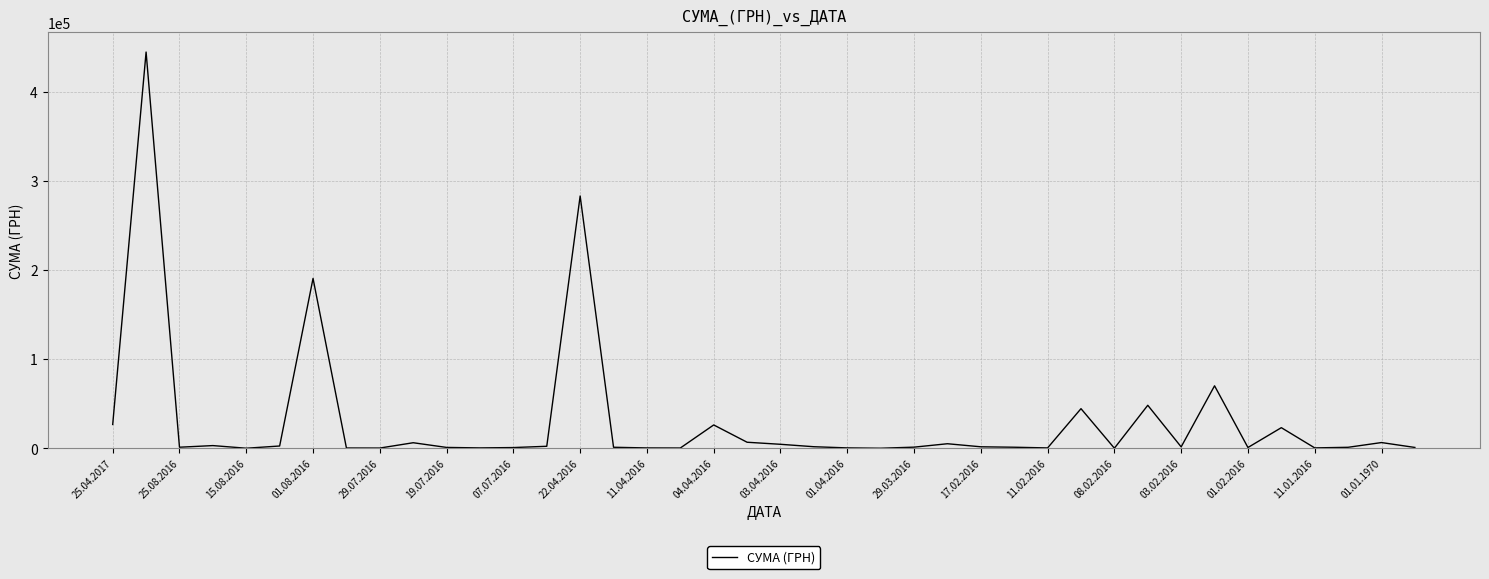

What is the smallest value displayed?

1.0